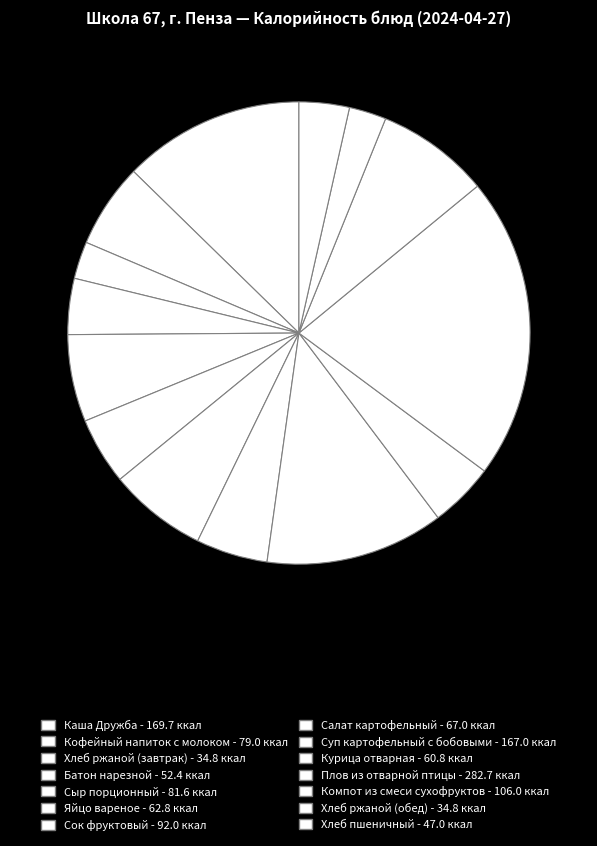

Combined, do Каша Дружба and Хлеб пшеничный account for over 50%?

No